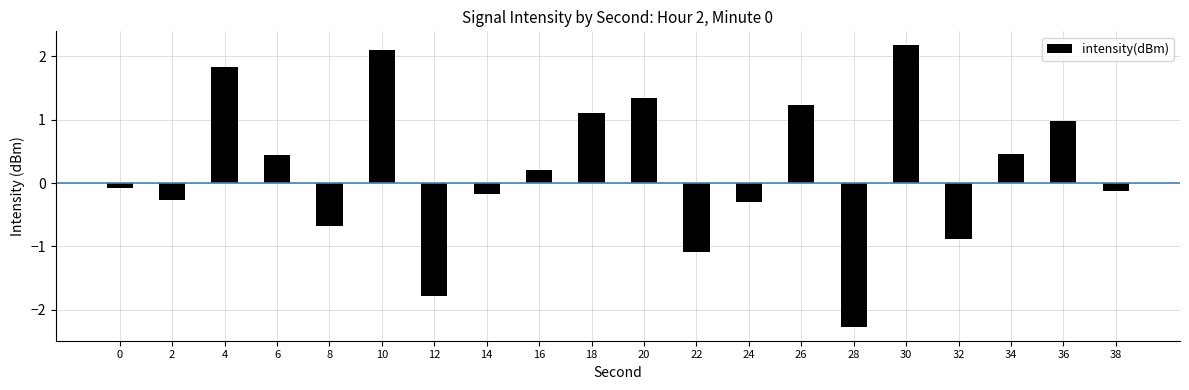

Where does the data first go above 0?

4